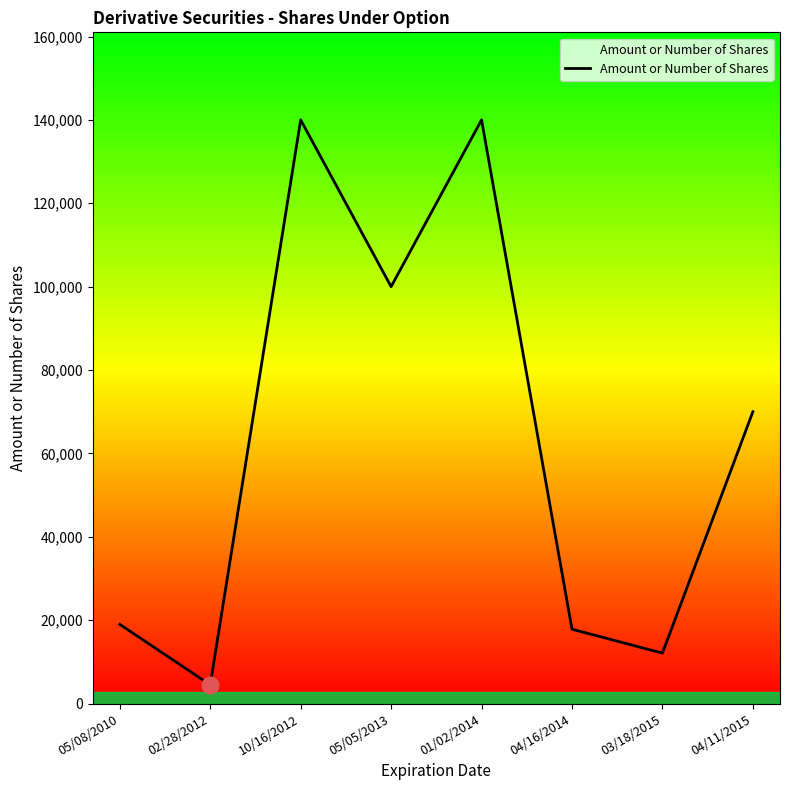

Reading right to left, transcribe all the data shown in this chart.

04/11/2015=70000	03/18/2015=12106	04/16/2014=17840	01/02/2014=140000	05/05/2013=100000	10/16/2012=140000	02/28/2012=4500	05/08/2010=19000